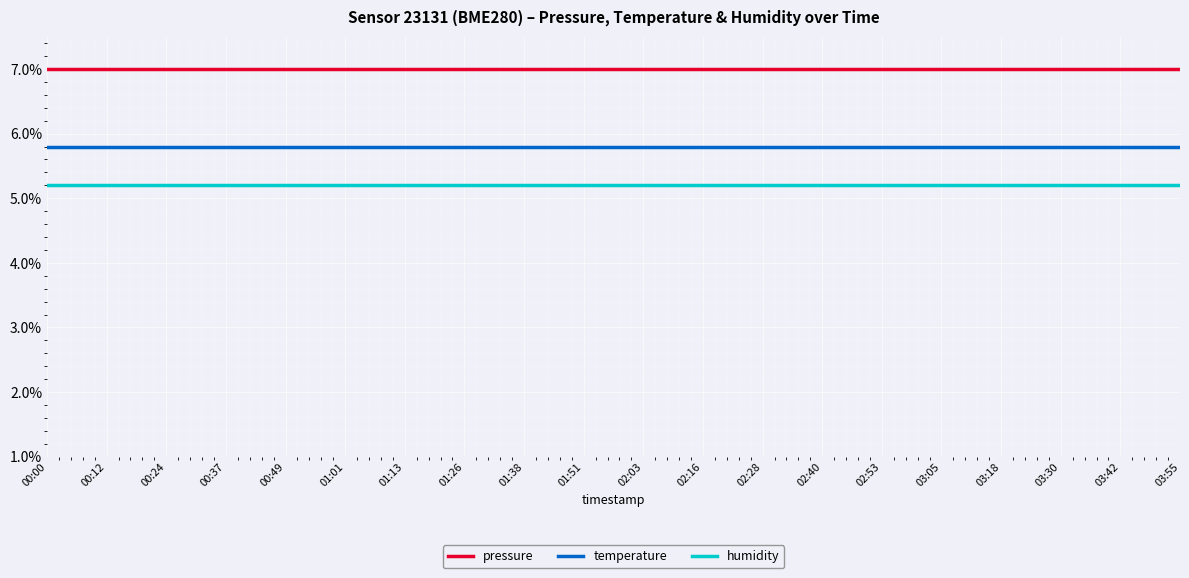

What position from the right is 03:30?

3